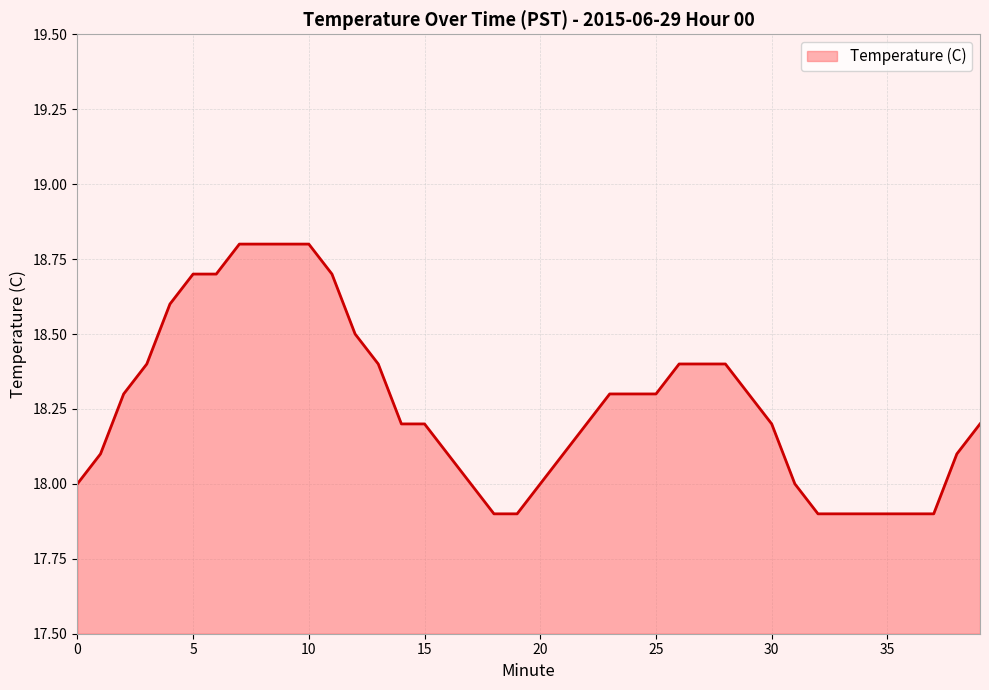

What is the smallest value displayed?

17.9